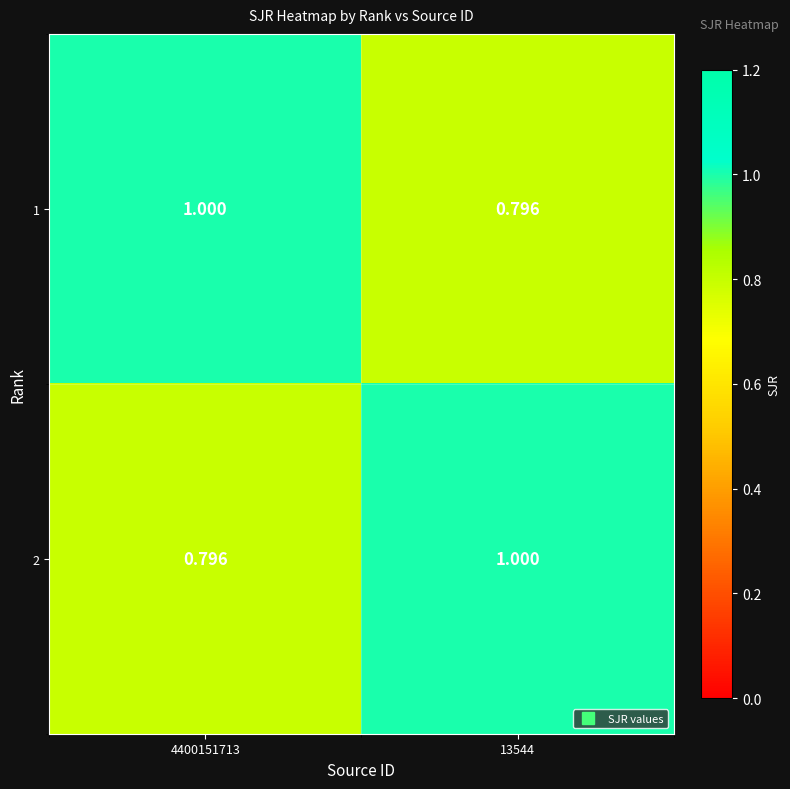

Is the value of 2 at 4400151713 greater than the value of 1 at 4400151713?

No